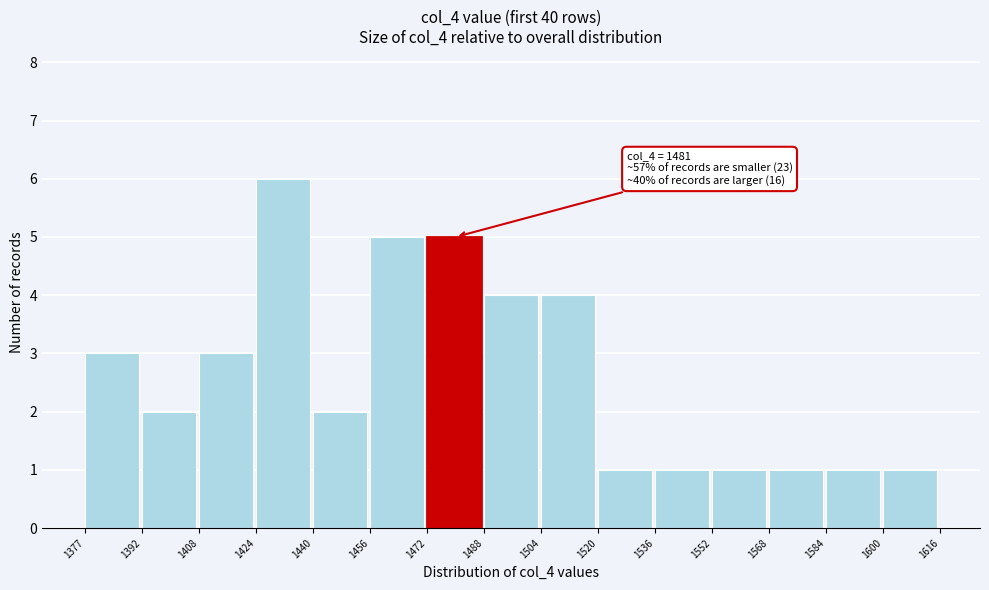

Over which range of the x-axis is the bar tallest?

1424 to 1440